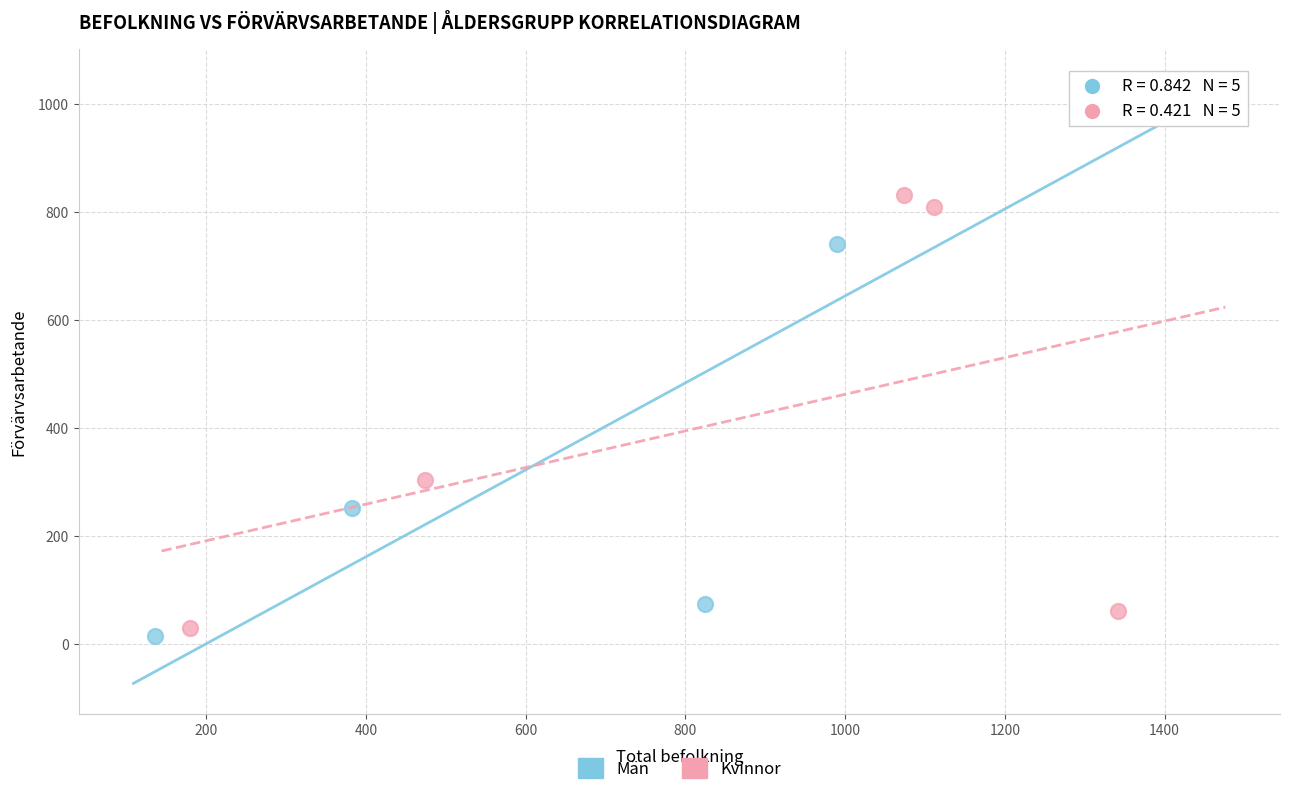

Which series has the largest Y range (max minus min)?

Män